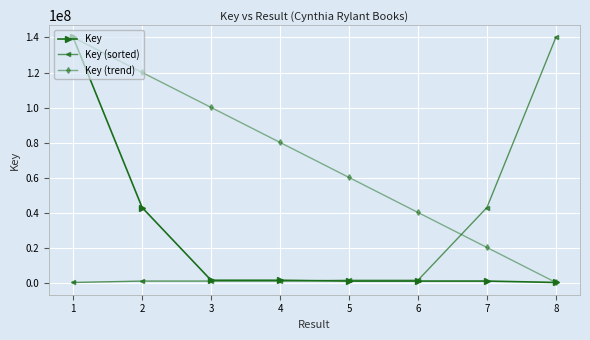

Does the chart display data point markers on the line(s)?

Yes